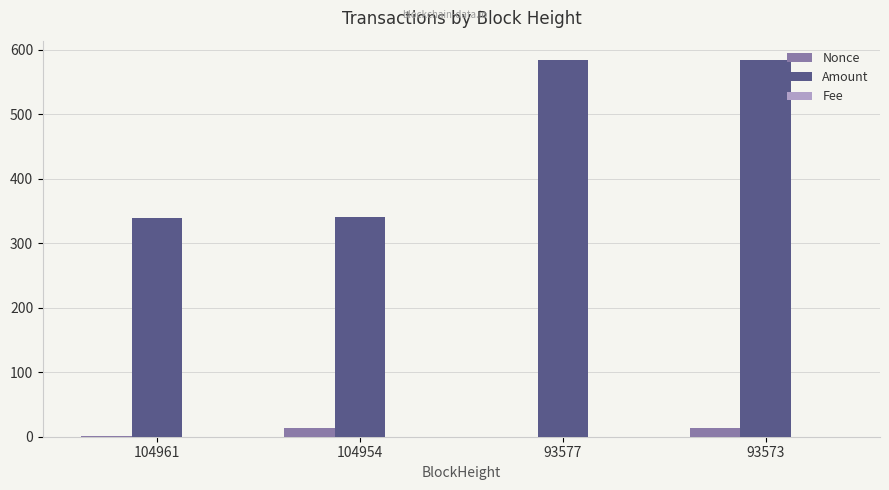

The Nonce series shows 14.0 at 104954. True or false?

True